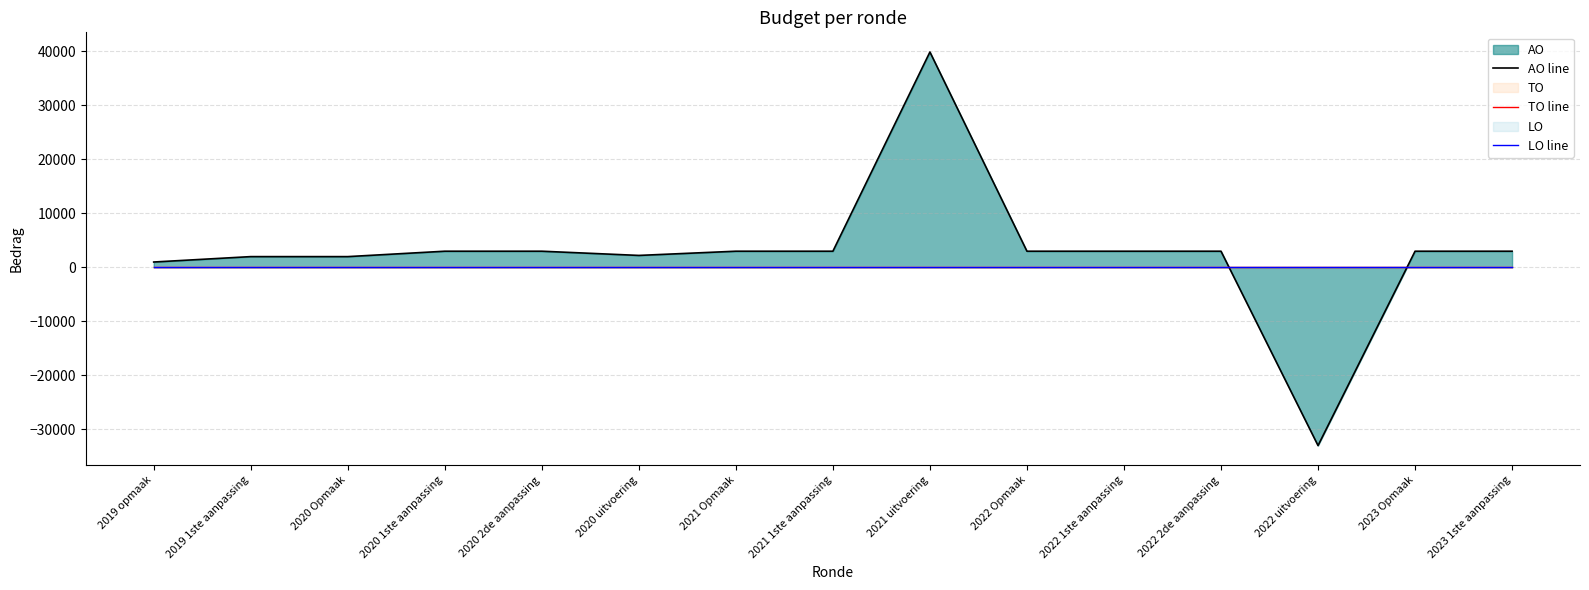

Which has a higher value, 2022 2de aanpassing or 2022 uitvoering?

2022 2de aanpassing